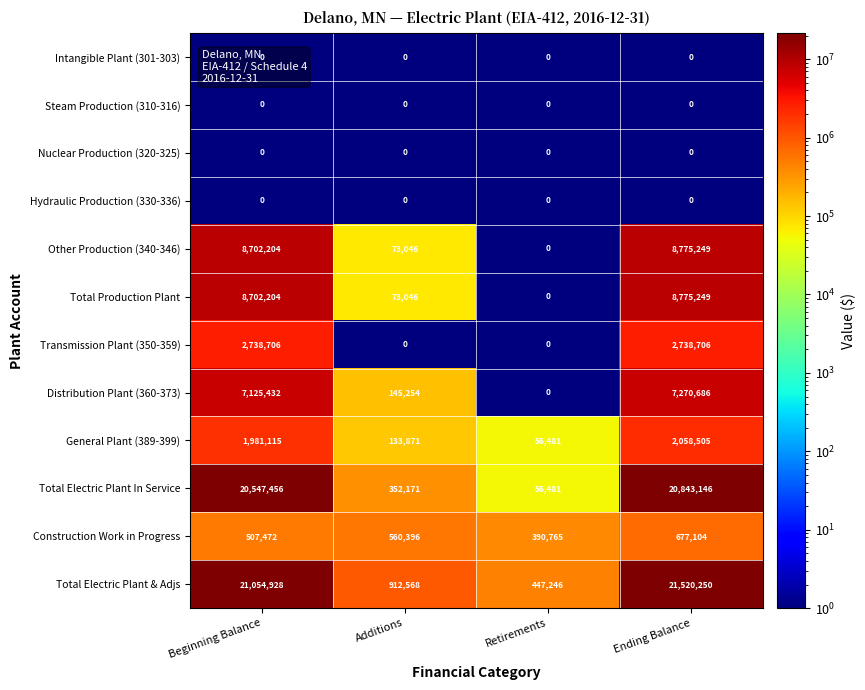

Which series has the largest total across all categories?

Total Electric Plant & Adjs